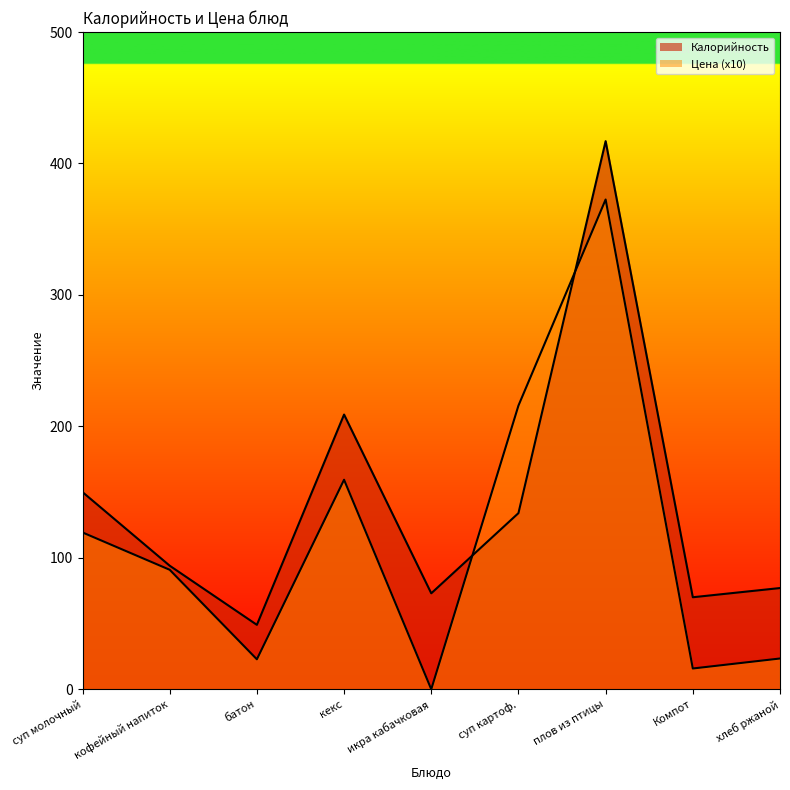

What is the spread (max minus min) of values at плов из птицы?

44.4